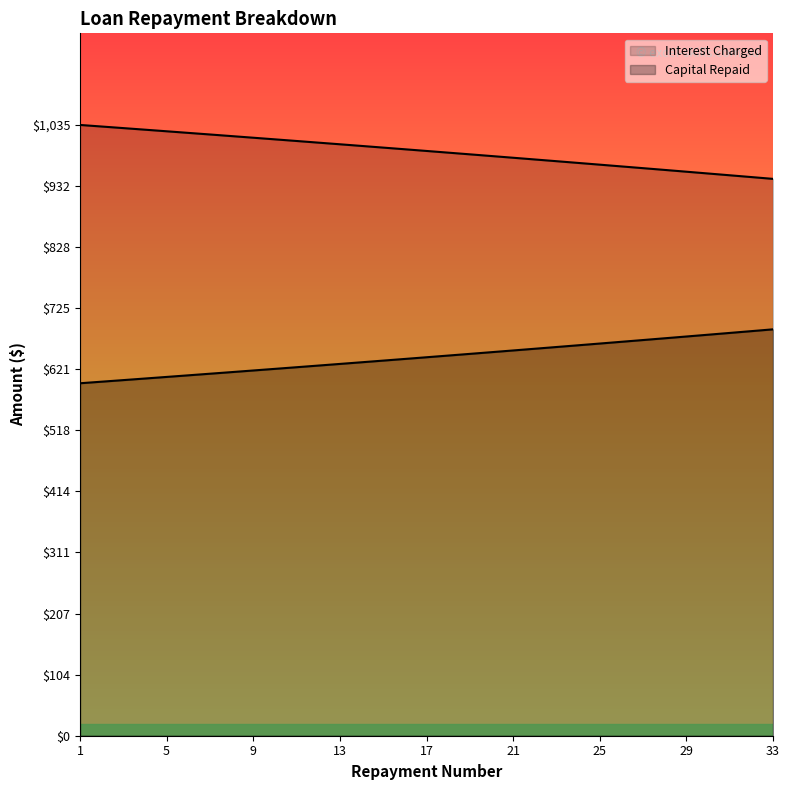

What is the spread (max minus min) of values at 28?

285.4